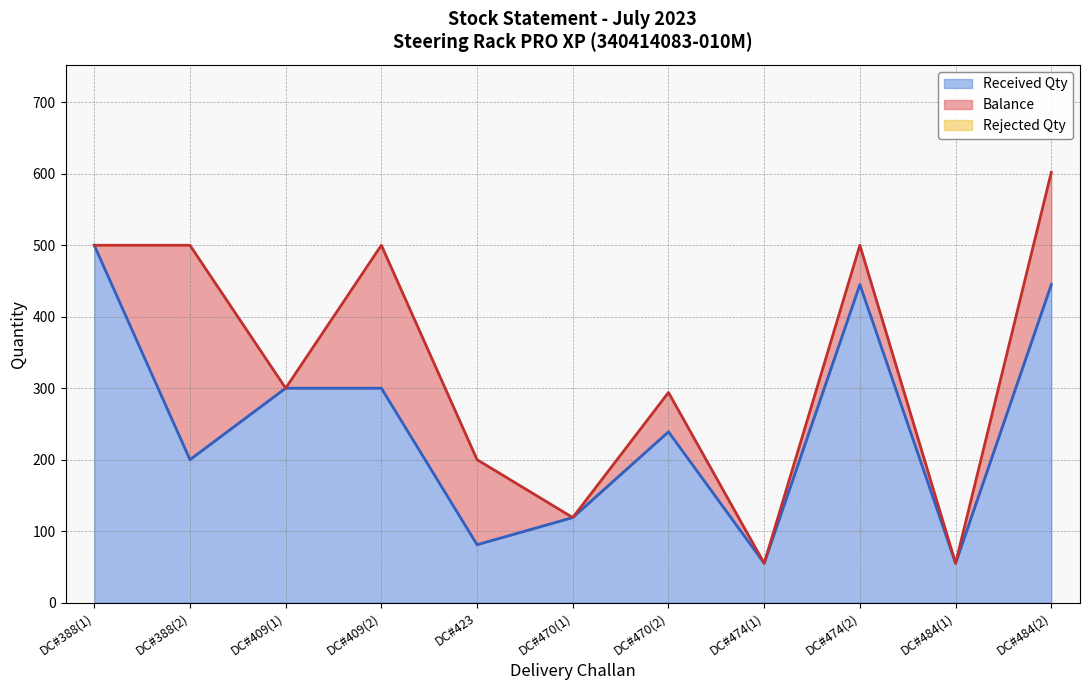

What is the lowest value of the Received Qty series?

55